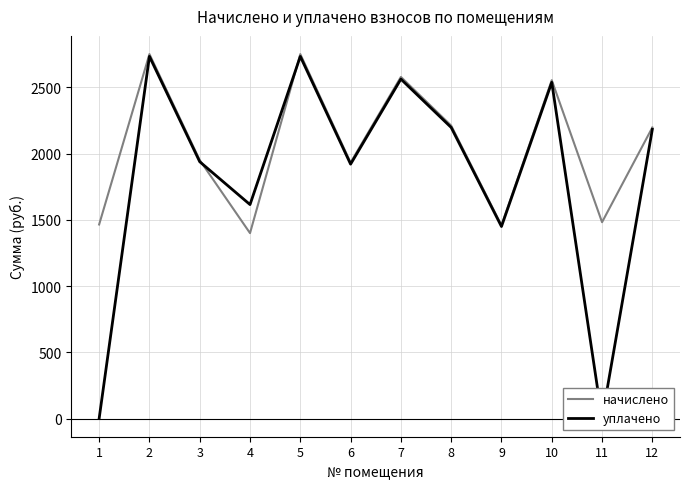

How many lines are shown in the chart?

2